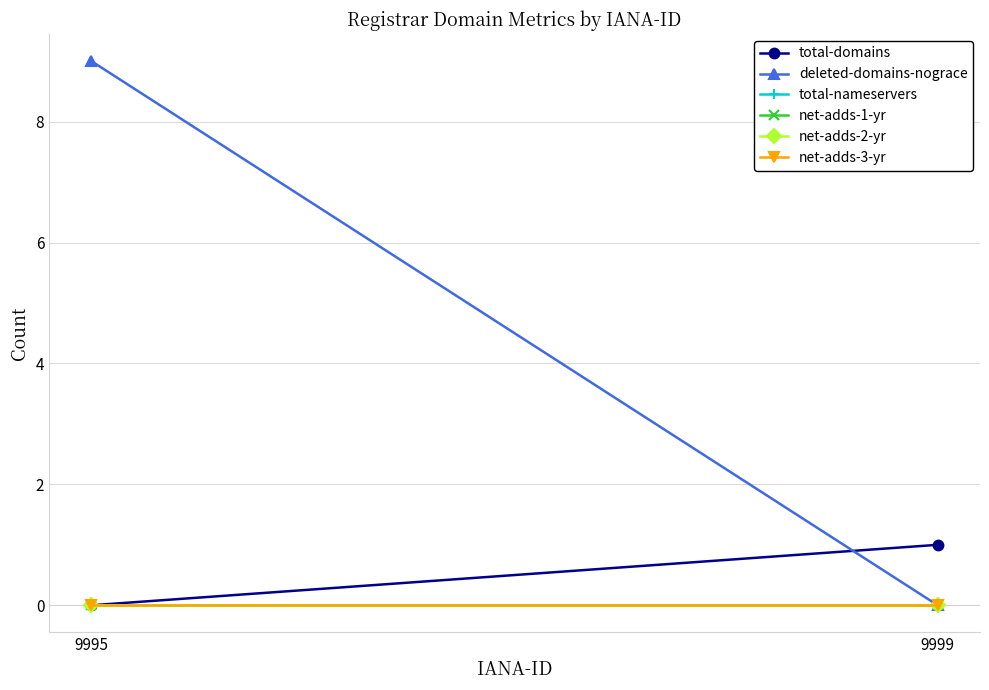

Is the value of deleted-domains-nograce at 9999 greater than the value of net-adds-3-yr at 9999?

No